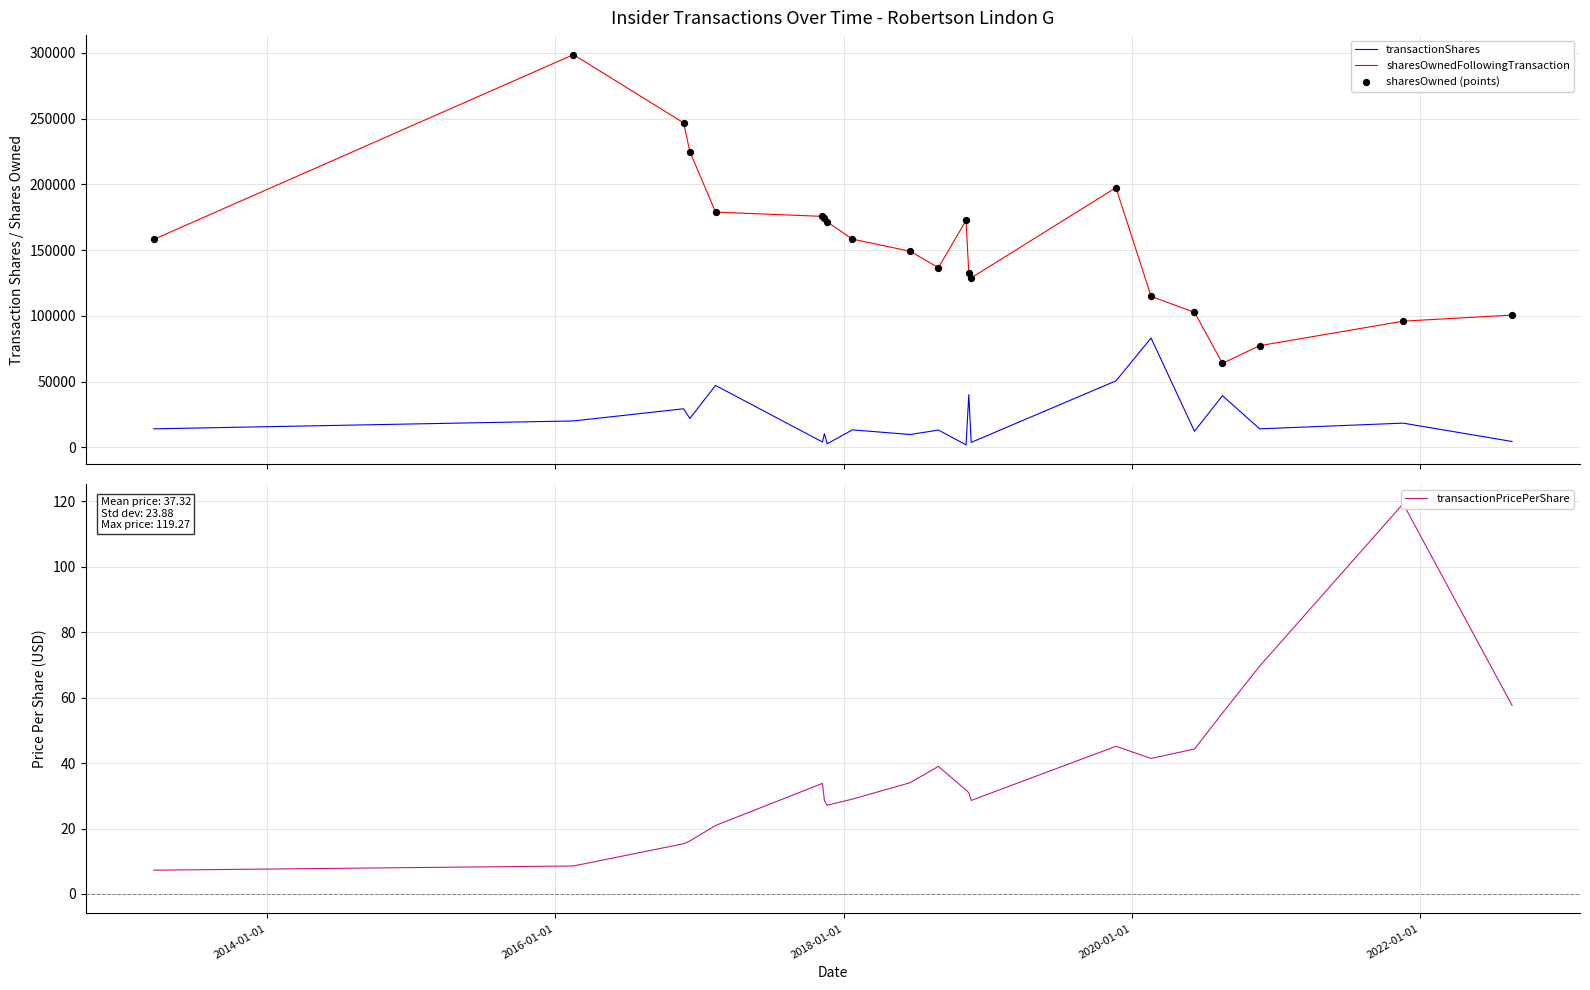

True or false: transactionShares and sharesOwnedFollowingTransaction cross at least once.

False